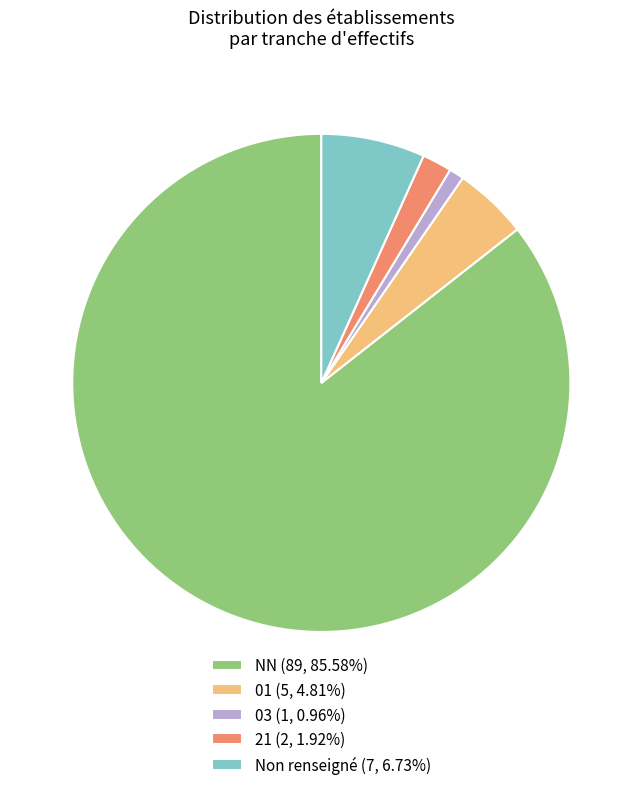

Is there any slice that represents more than half of the pie?

Yes